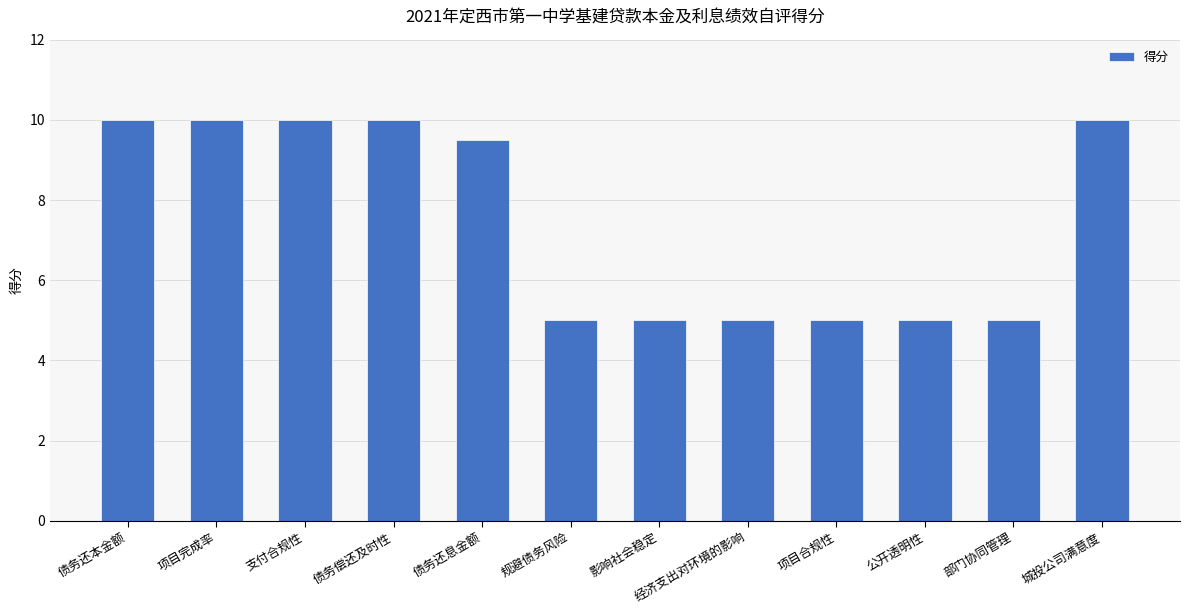

What is the label of the 12th bar from the right?

债务还本金额